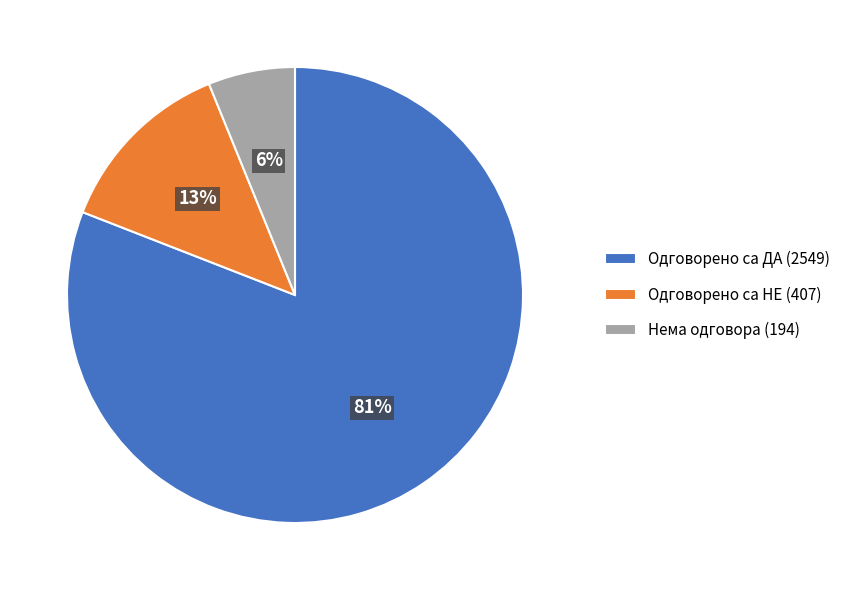

To the nearest percent, what portion does Одговорено са НЕ (407) represent?

13%